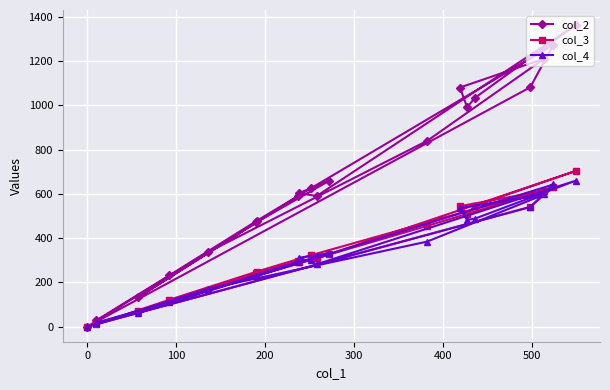

Which series has the largest range (max minus min)?

col_2